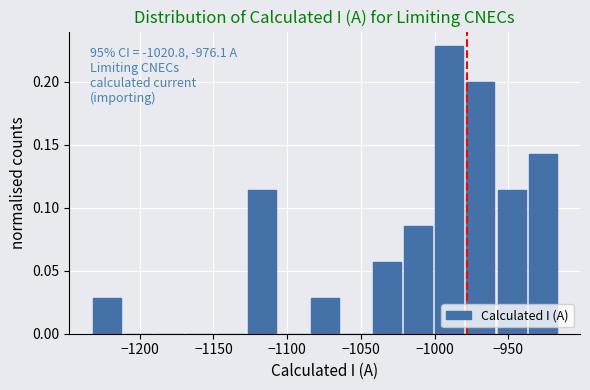

Which range on the x-axis has the tallest bar?

-1000 to -980